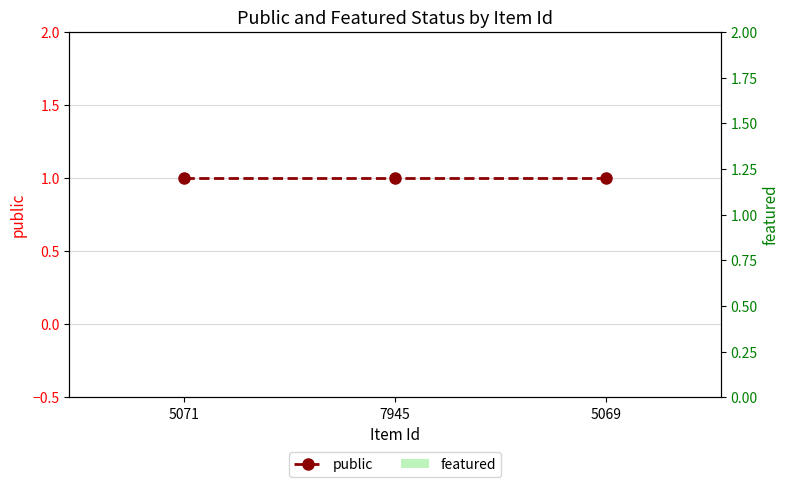

What is the label of the 3rd bar from the left?

5069